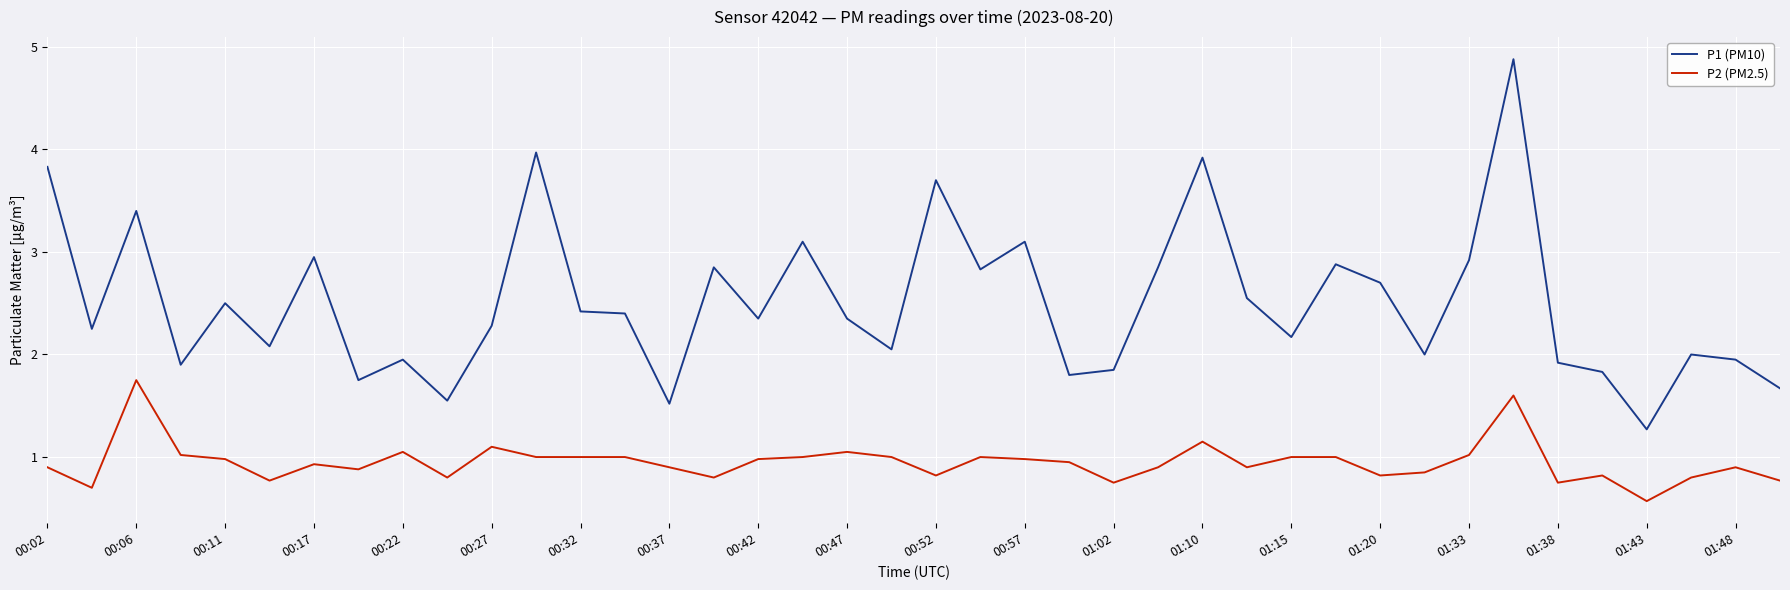

Rank the series by their average value, from highest to lowest.

P1 (PM10), P2 (PM2.5)